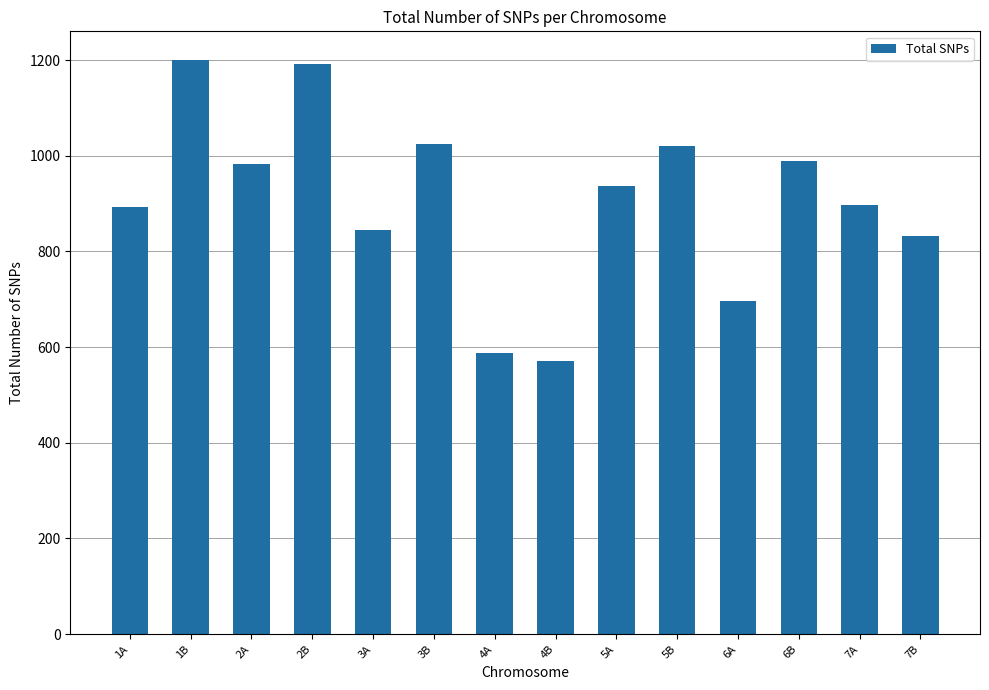

Approximately how many times larger is the value at 2A compared to 3A?

1.2